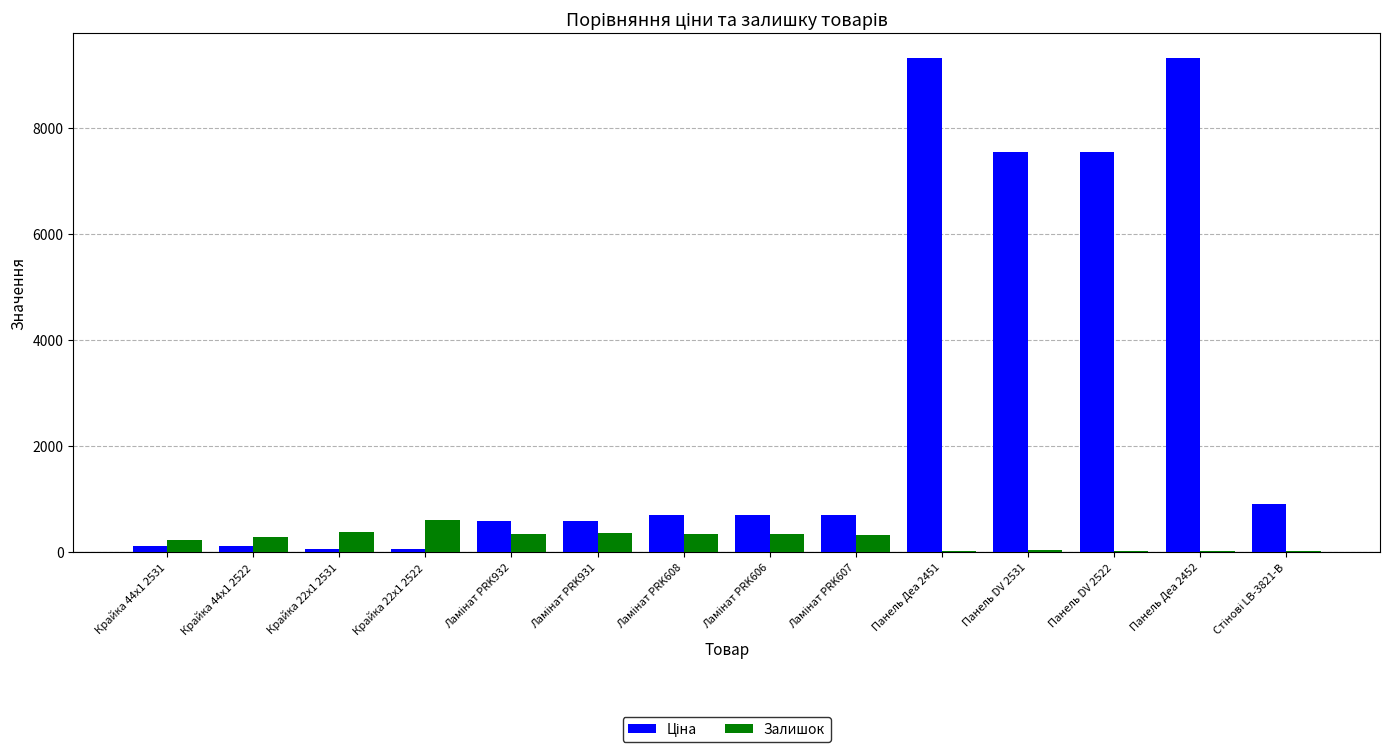

What is the sum of all Залишок values?

3257.0